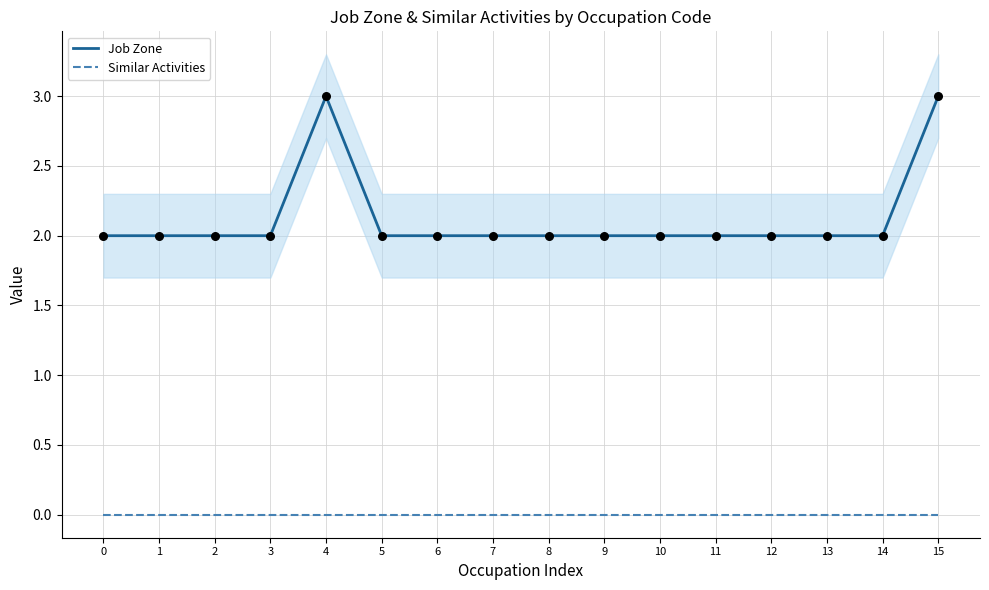

Which series has the largest total across all categories?

Job Zone